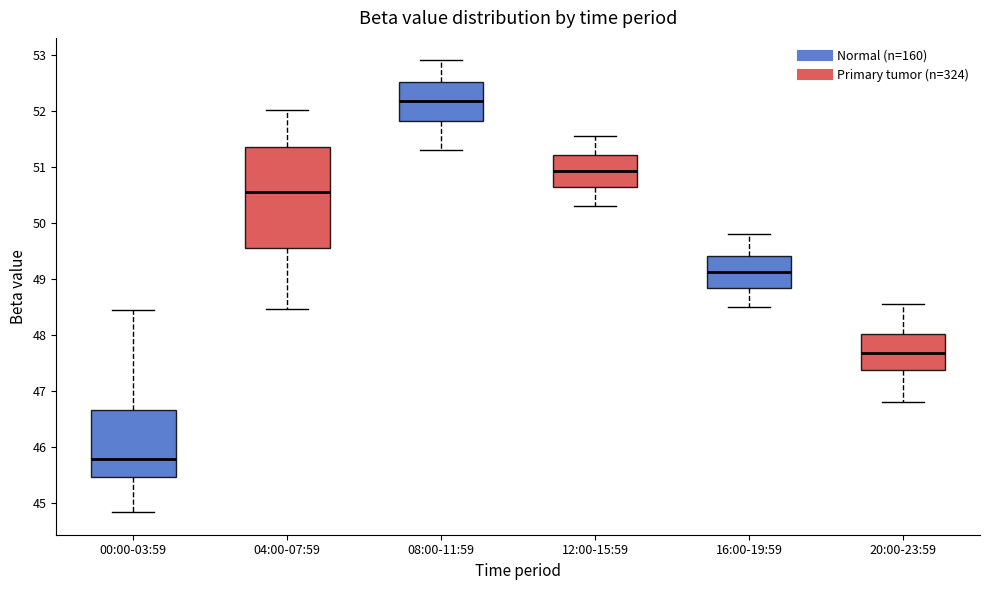

Comparing the boxes themselves (not the whiskers), which one is the tallest?

04:00-07:59